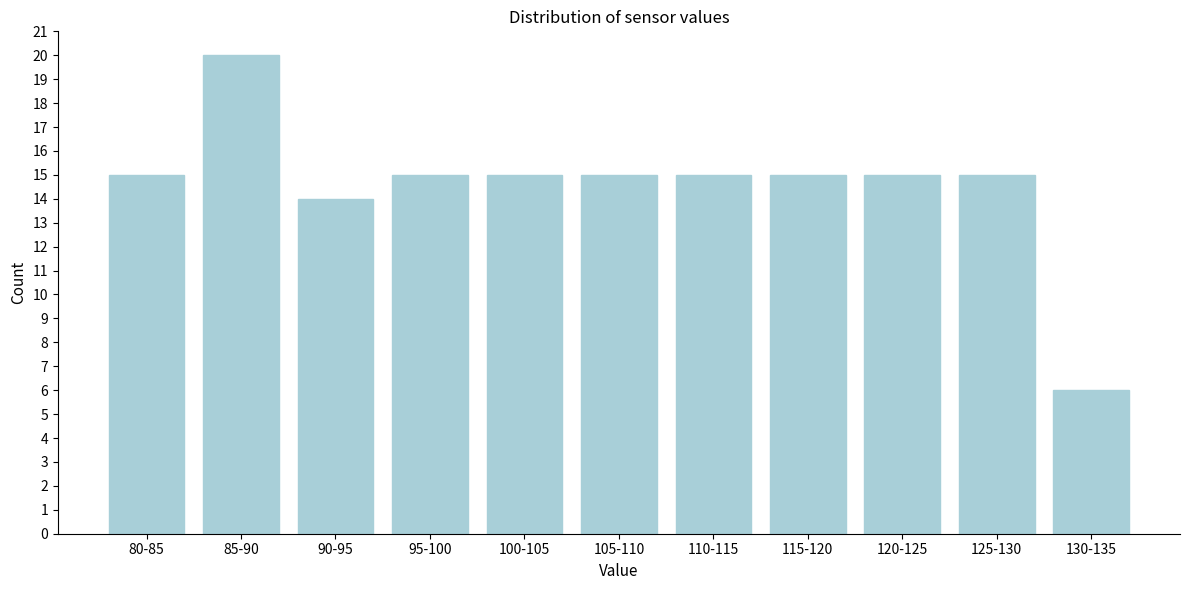

Reading left to right, list all the values displayed in this chart.

15	20	14	15	15	15	15	15	15	15	6